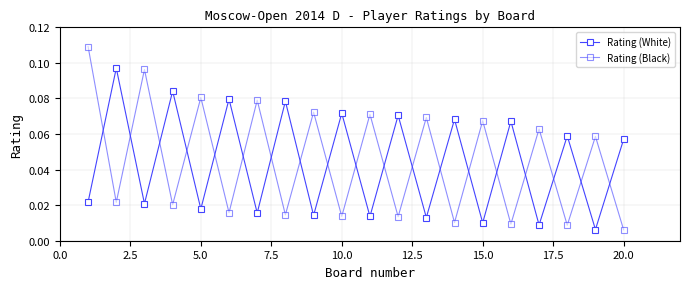

How many categories are shown in the chart?

20